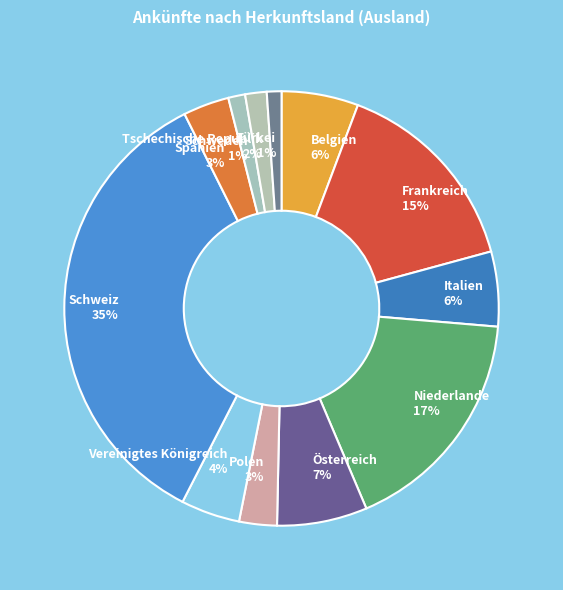

Approximately how many times larger is the value at Tschechische Republik 2% compared to Italien 6%?

0.3